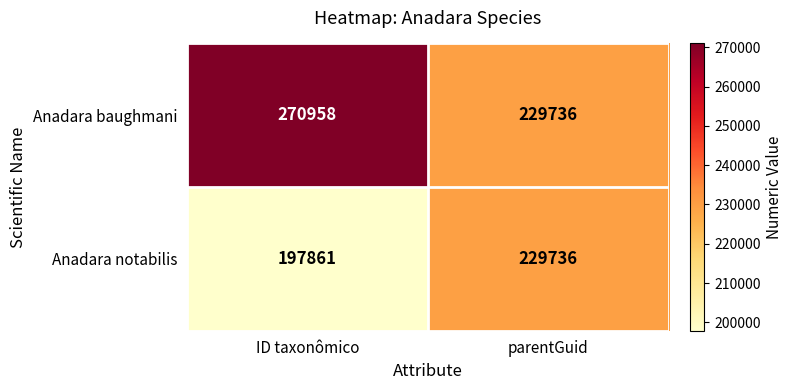

What is the sum of all Anadara notabilis values?

427597